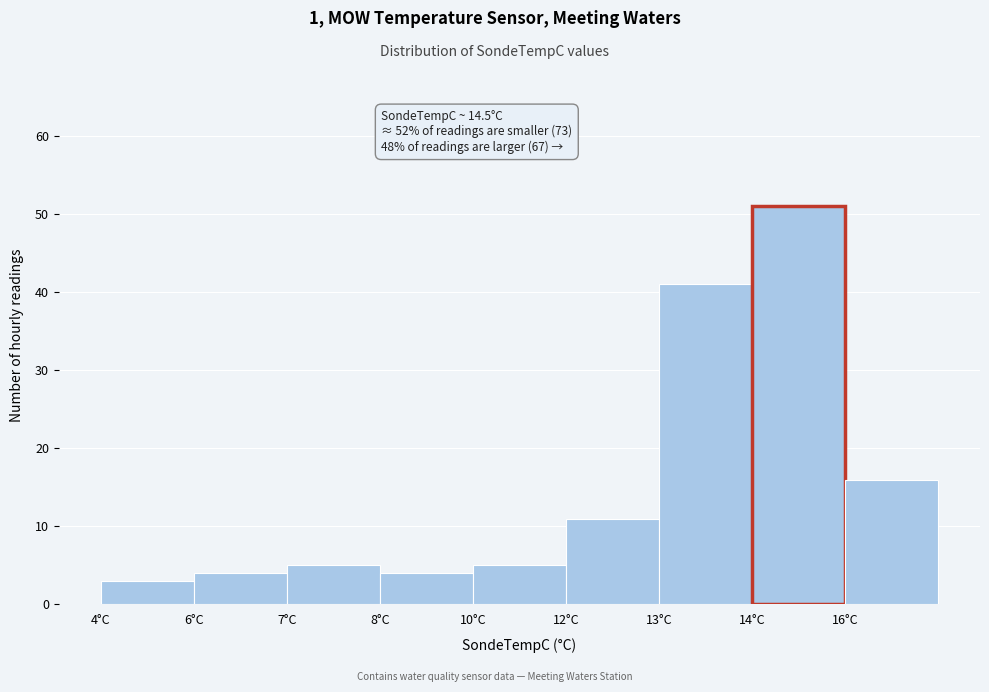

Reading right to left, extract all data points from this chart.

16°C=16	14°C=51	13°C=41	12°C=11	10°C=5	8°C=4	7°C=5	6°C=4	4°C=3